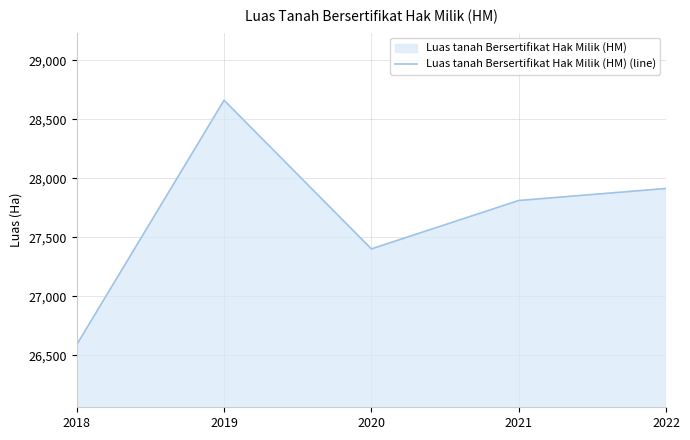

What is the value of the 3rd point from the left?

27401.4